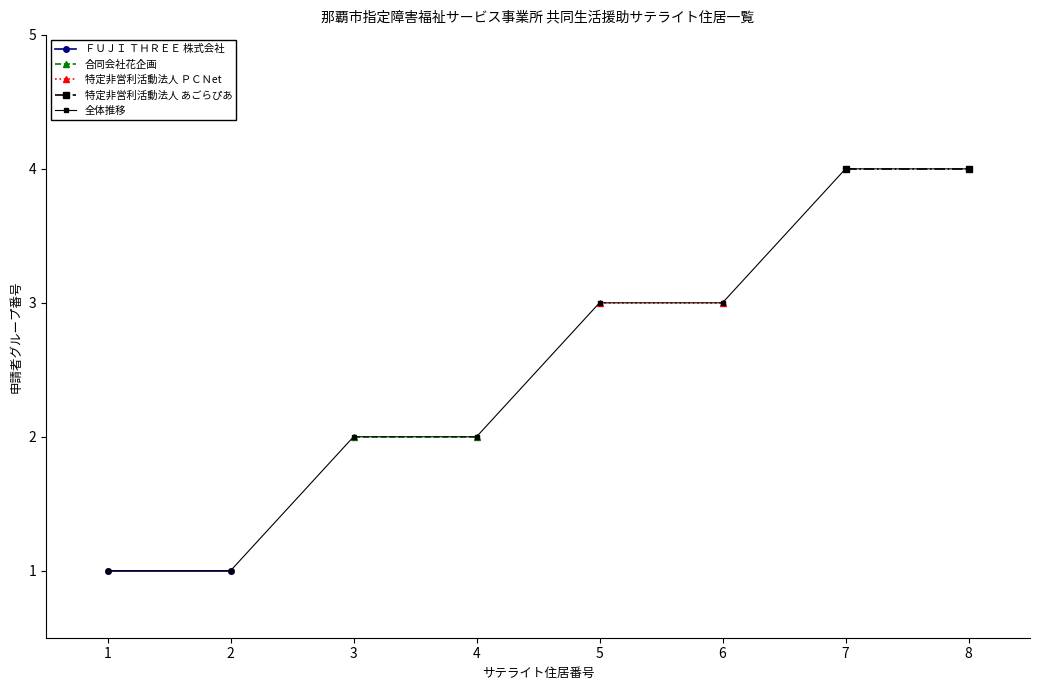

What is the average value?

2